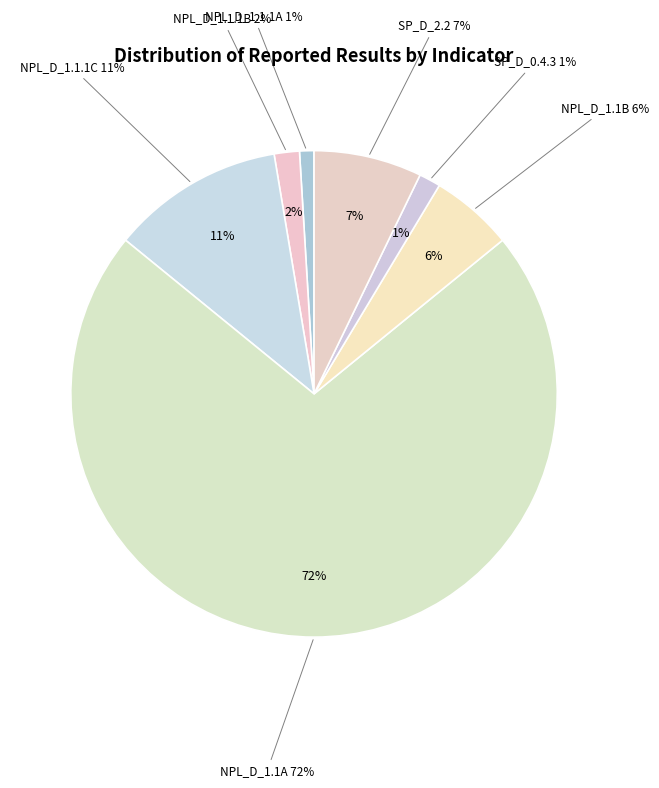

What percentage is the NPL_D_1.1B slice, to the nearest percent?

6%